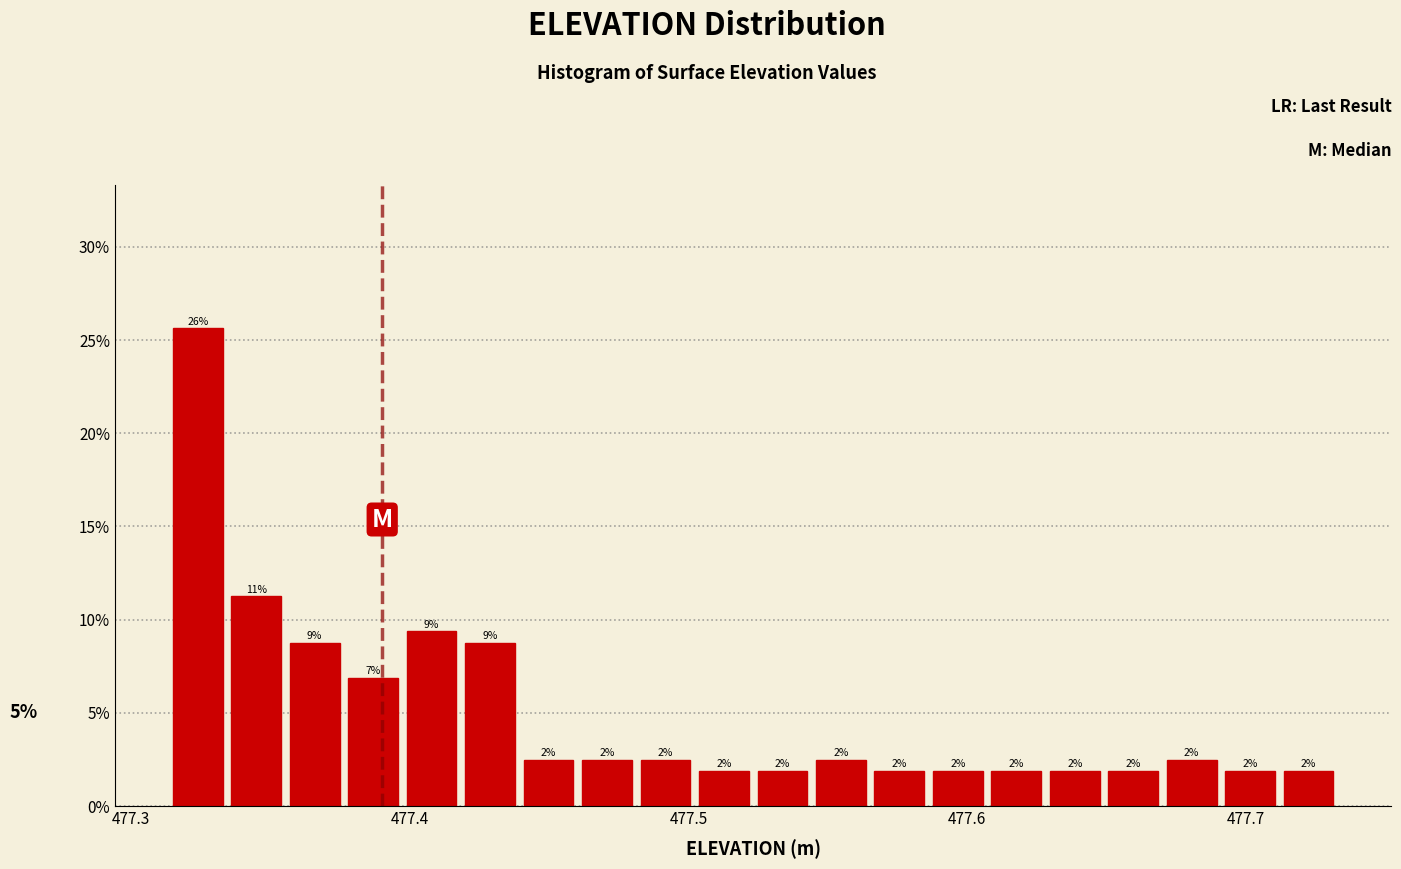

Around what value on the x-axis is the tallest bar? Give the approximate position of its centre, as read against the axis.

477.32